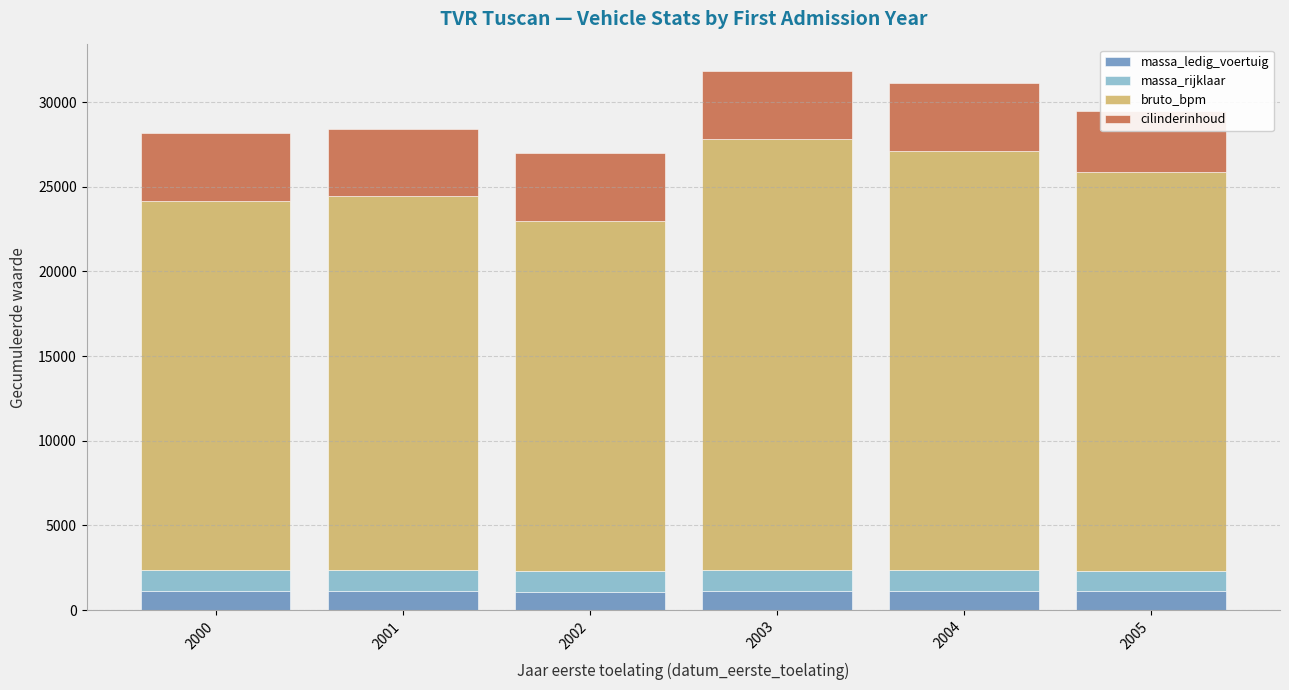

Which series has the largest total across all categories?

bruto_bpm